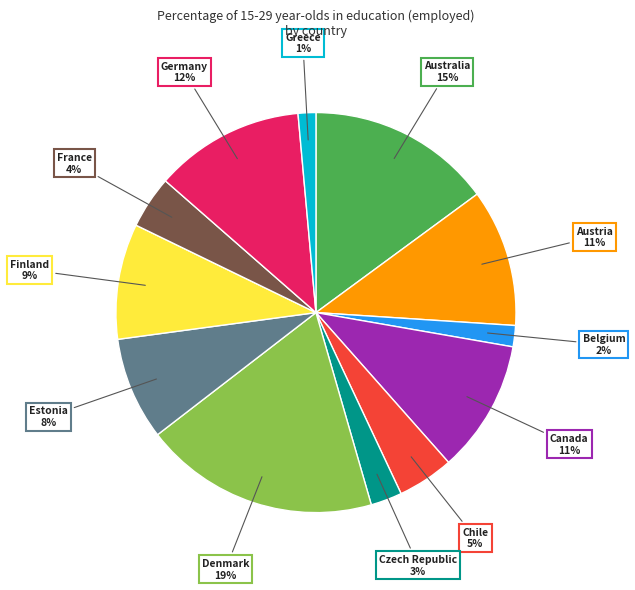

Which slice is the largest?

Denmark